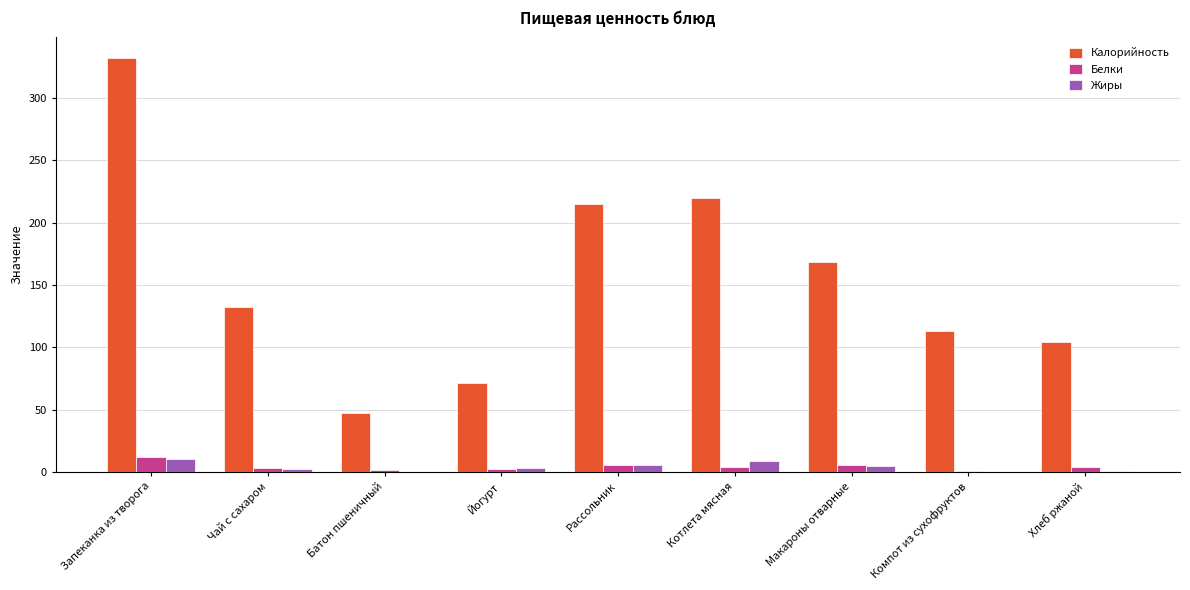

What is the maximum value shown in the chart?

332.0